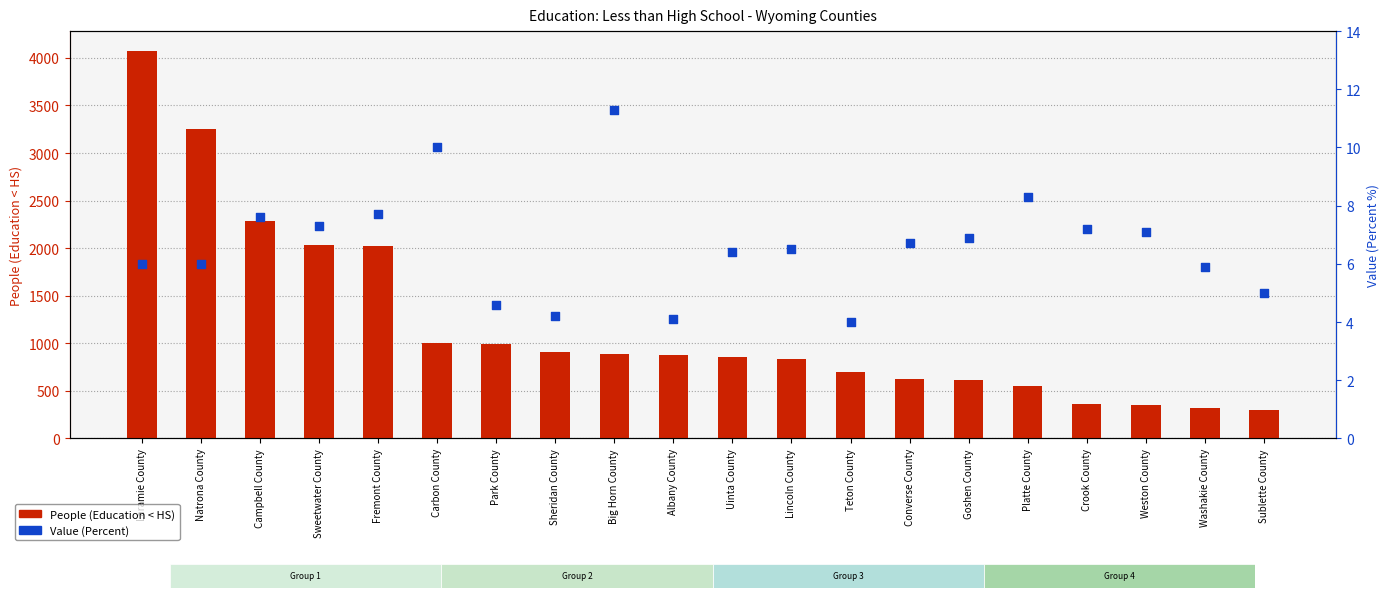

Which series has the largest Y range (max minus min)?

People (Education < HS)